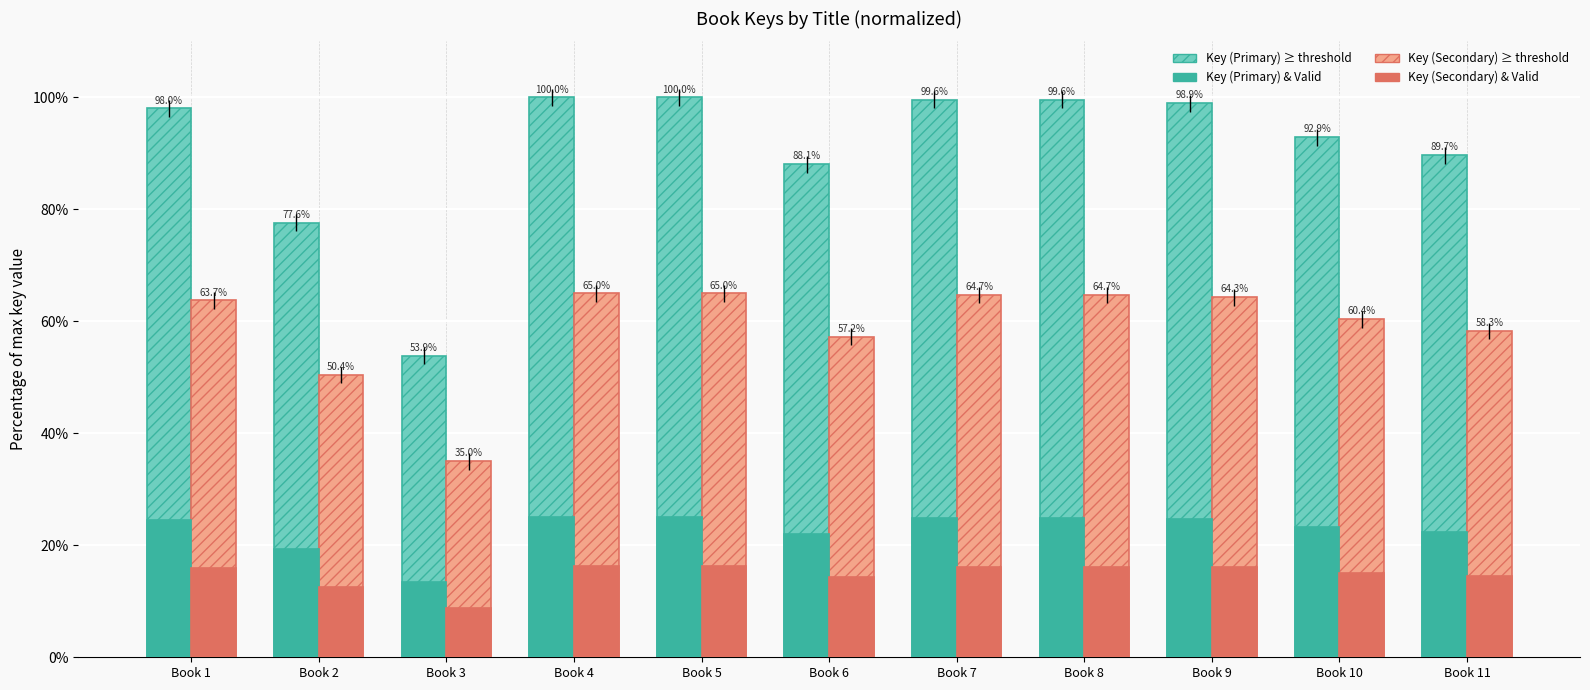

At which category does the chart reach its minimum across all series?

Book 3